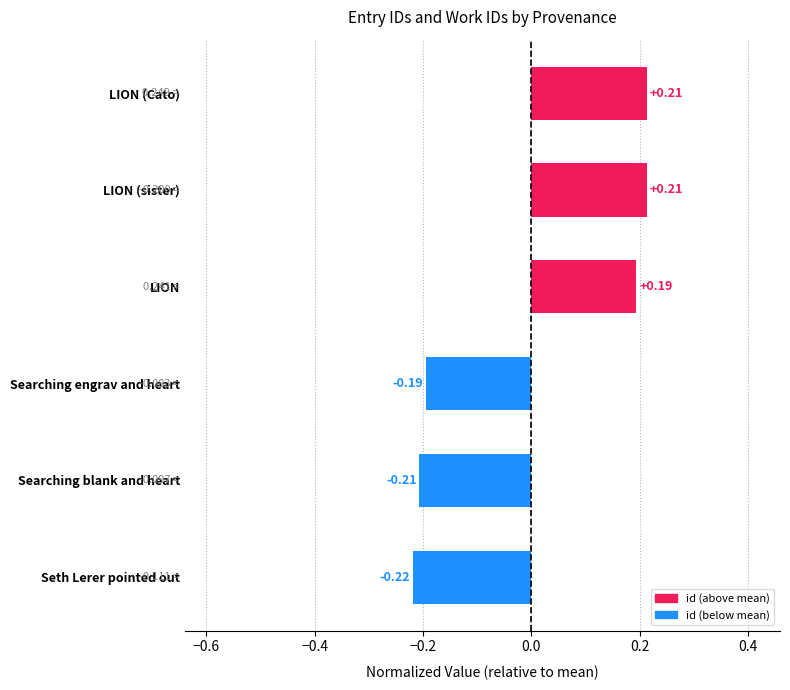

Between Searching engrav and heart and LION (Cato), which is larger?

LION (Cato)